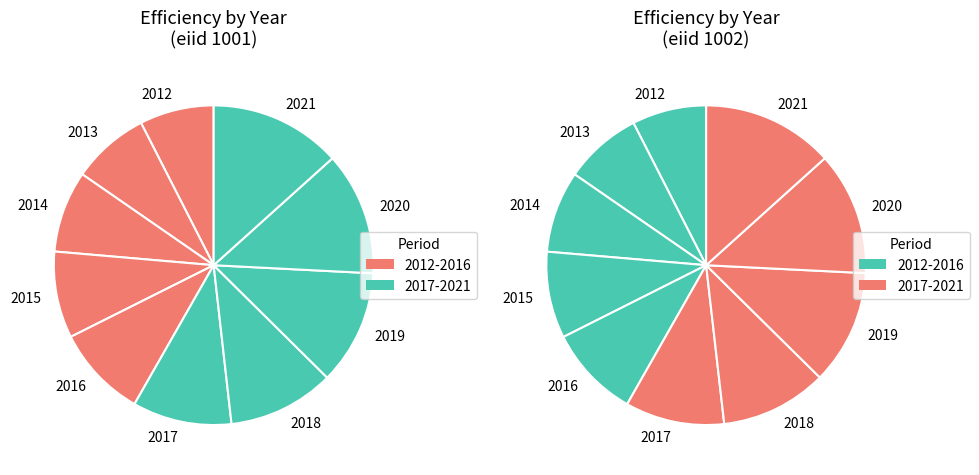

True or false: 2020 accounts for 12% of the total.

True